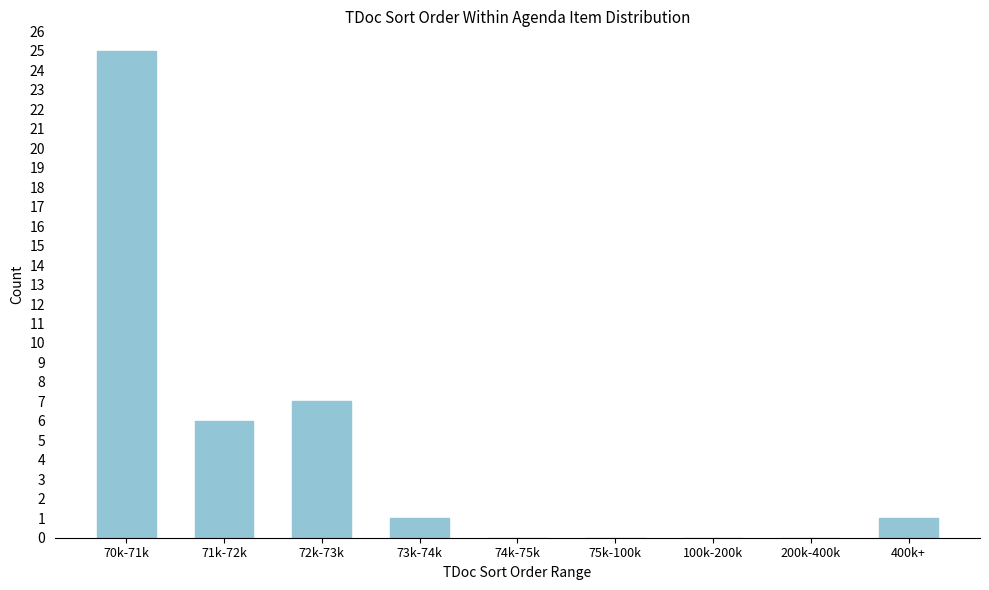

Reading right to left, what are all the values shown in this chart?

400k+=1	200k-400k=0	100k-200k=0	75k-100k=0	74k-75k=0	73k-74k=1	72k-73k=7	71k-72k=6	70k-71k=25